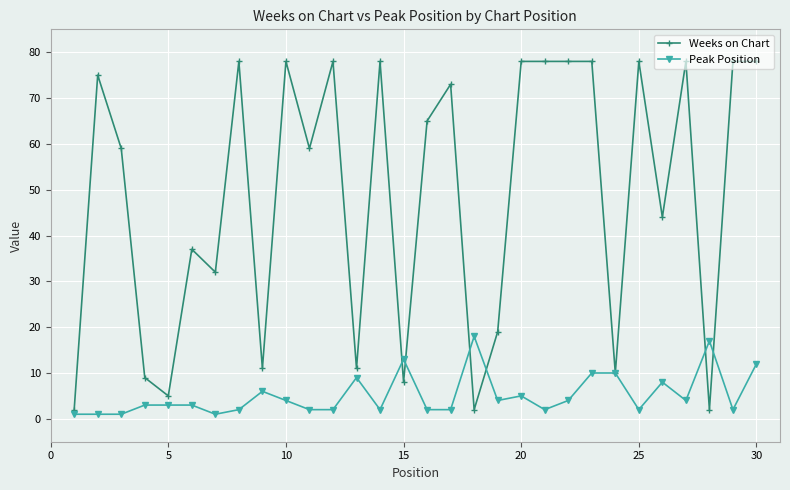

What are all the series names shown in the legend?

Weeks on Chart, Peak Position